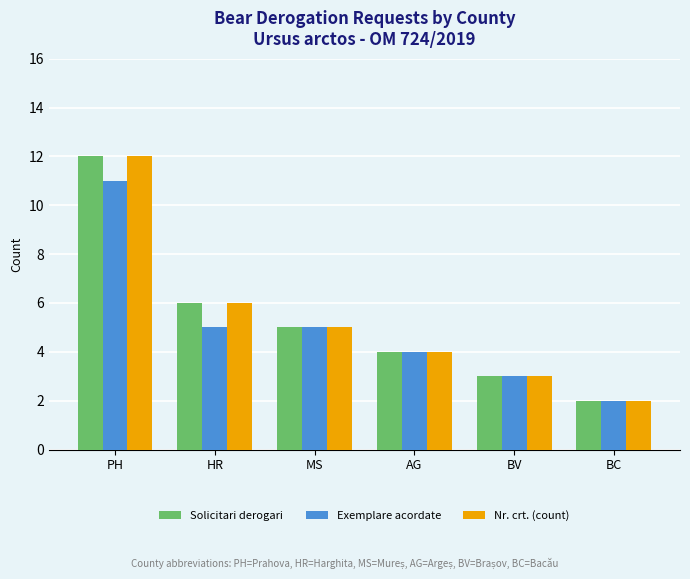

At which category is the sum across all series the highest?

PH